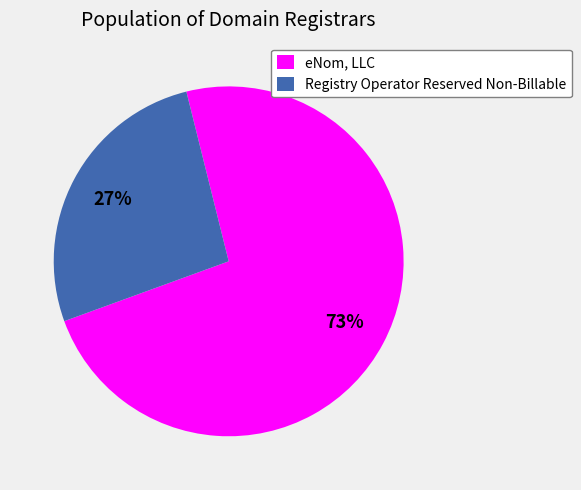

To the nearest percent, what is the combined percentage of eNom, LLC and Registry Operator Reserved Non-Billable?

100%